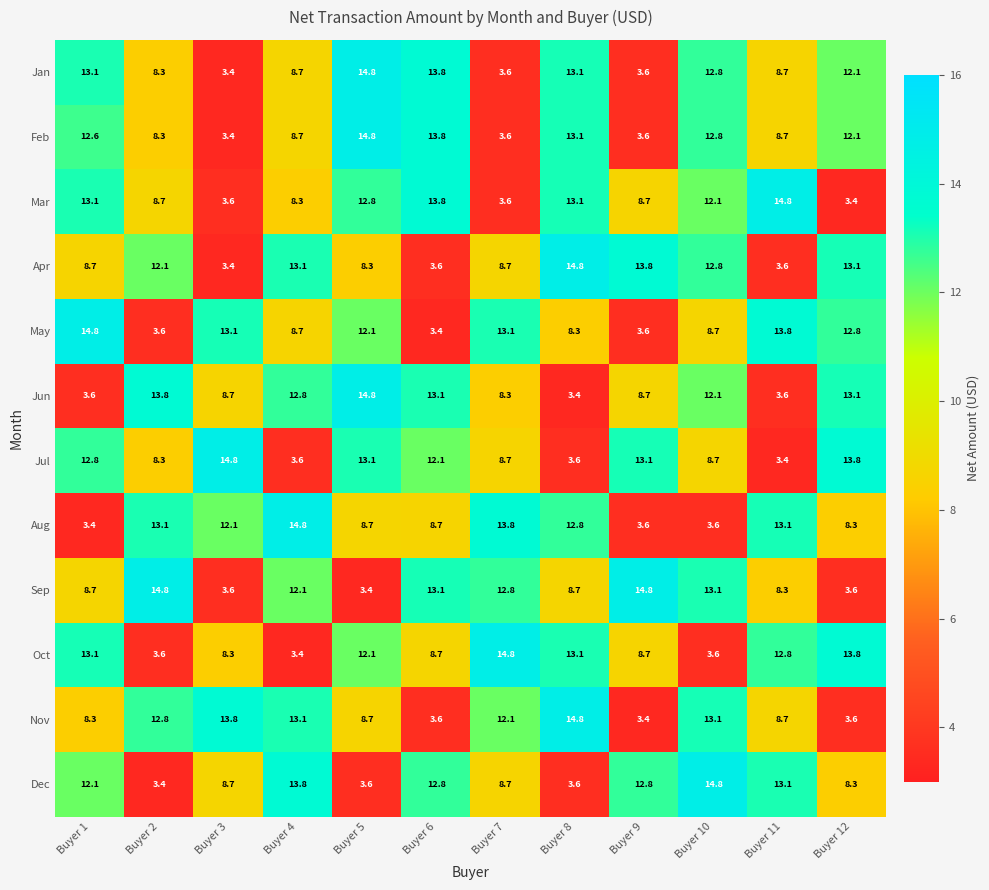

What is the difference between the maximum and second lowest values in the Feb series?

11.2